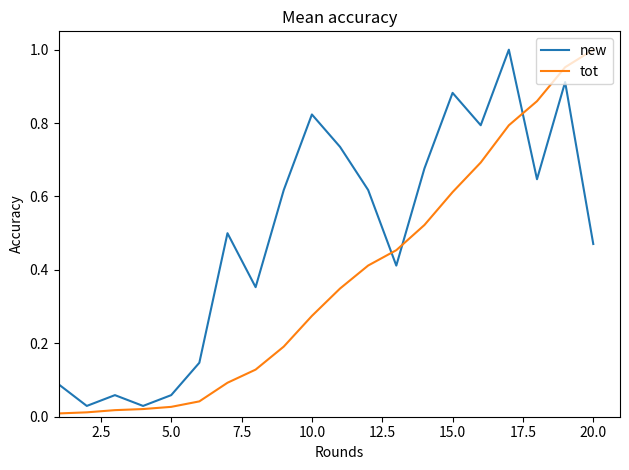

Which series has the largest total across all categories?

new